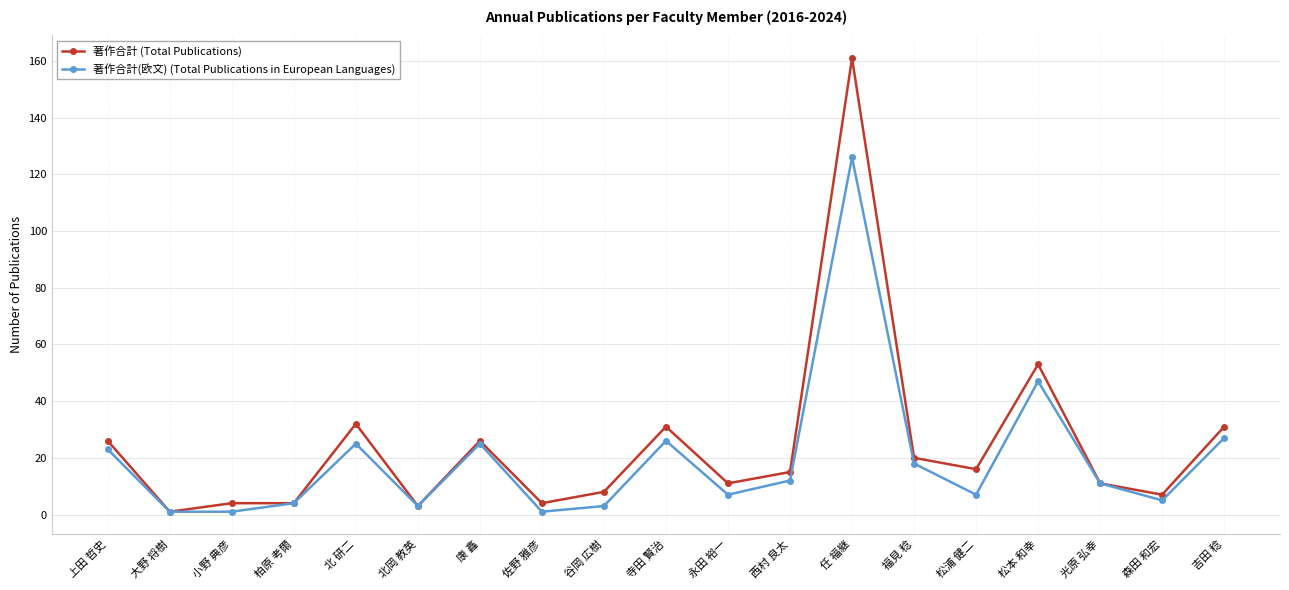

At which category is the sum across all series the highest?

任 福継